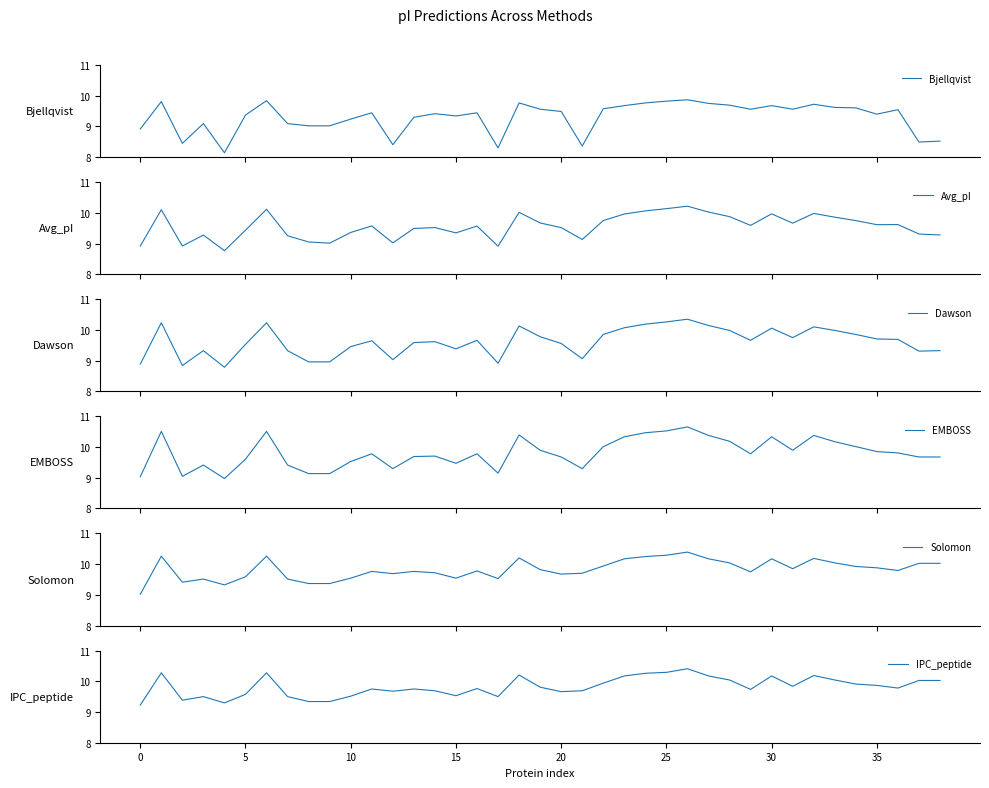

Reading left to right, transcribe all the data shown in this chart.

Bjellqvist: 8.9	9.8	8.4	9.1	8.1	9.4	9.8	9.1	9.0	9.0	9.2	9.4	8.4	9.3	9.4	9.3	9.4	8.3	9.8	9.6	9.5	8.4	9.6	9.7	9.8	9.8	9.9	9.8	9.7	9.6	9.7	9.6	9.7	9.6	9.6	9.4	9.5	8.5	8.5
Avg_pI: 8.9	10.1	8.9	9.3	8.8	9.4	10.1	9.3	9.1	9.0	9.4	9.6	9.0	9.5	9.5	9.3	9.6	8.9	10.0	9.7	9.5	9.1	9.7	10.0	10.1	10.1	10.2	10.0	9.9	9.6	10.0	9.7	10.0	9.9	9.7	9.6	9.6	9.3	9.3
Dawson: 8.9	10.2	8.8	9.3	8.8	9.5	10.2	9.3	9.0	9.0	9.5	9.6	9.0	9.6	9.6	9.4	9.7	8.9	10.1	9.8	9.6	9.1	9.9	10.1	10.2	10.3	10.3	10.1	10.0	9.7	10.1	9.8	10.1	10.0	9.9	9.7	9.7	9.3	9.3
EMBOSS: 9.0	10.5	9.0	9.4	9.0	9.6	10.5	9.4	9.1	9.1	9.5	9.8	9.3	9.7	9.7	9.5	9.8	9.2	10.4	9.9	9.7	9.3	10.0	10.3	10.5	10.5	10.7	10.4	10.2	9.8	10.3	9.9	10.4	10.2	10.0	9.9	9.8	9.7	9.7
Solomon: 9.0	10.3	9.4	9.5	9.3	9.6	10.3	9.5	9.4	9.4	9.5	9.8	9.7	9.8	9.7	9.5	9.8	9.5	10.2	9.8	9.7	9.7	9.9	10.2	10.2	10.3	10.4	10.2	10.0	9.8	10.2	9.9	10.2	10.0	9.9	9.9	9.8	10.0	10.0
IPC_peptide: 9.2	10.3	9.4	9.5	9.3	9.6	10.3	9.5	9.3	9.3	9.5	9.8	9.7	9.8	9.7	9.5	9.8	9.5	10.2	9.8	9.7	9.7	9.9	10.2	10.3	10.3	10.4	10.2	10.0	9.7	10.2	9.8	10.2	10.0	9.9	9.9	9.8	10.0	10.0